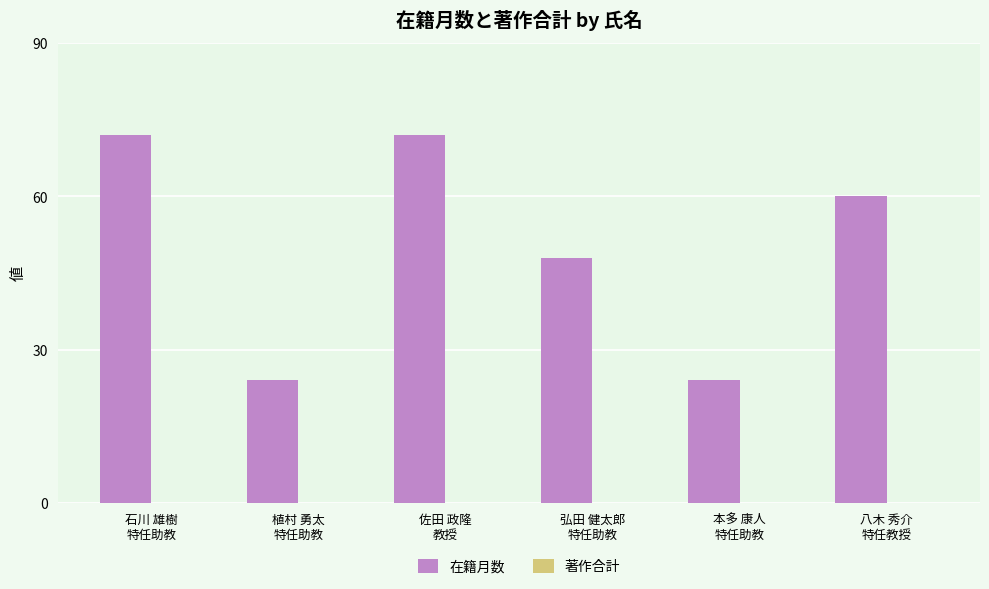

How many bars are there in total?

6